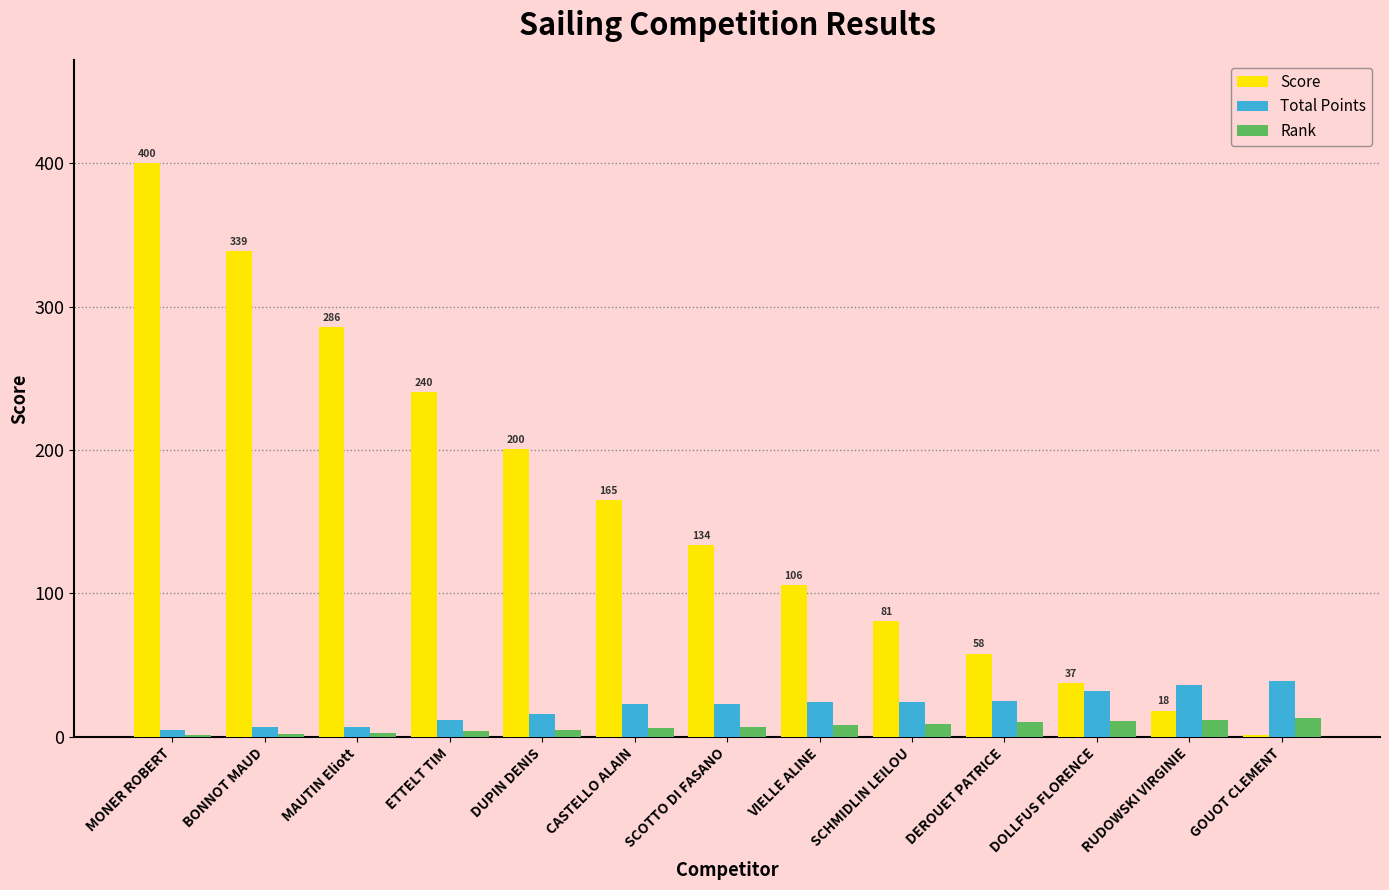

At which category is the sum across all series the highest?

MONER ROBERT